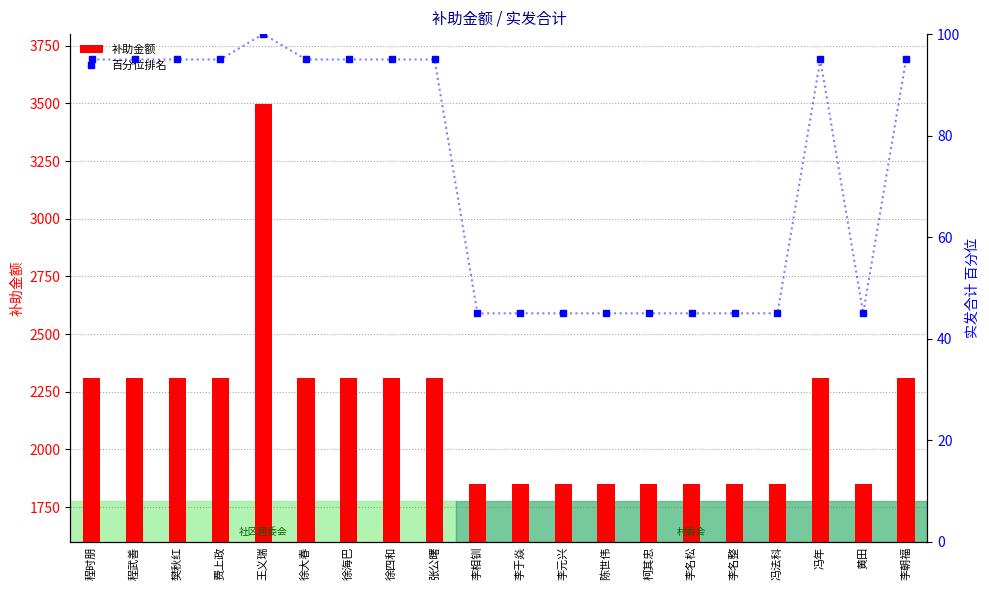

What is the value of the 补助金额 bar at the 18th from the left?

2310